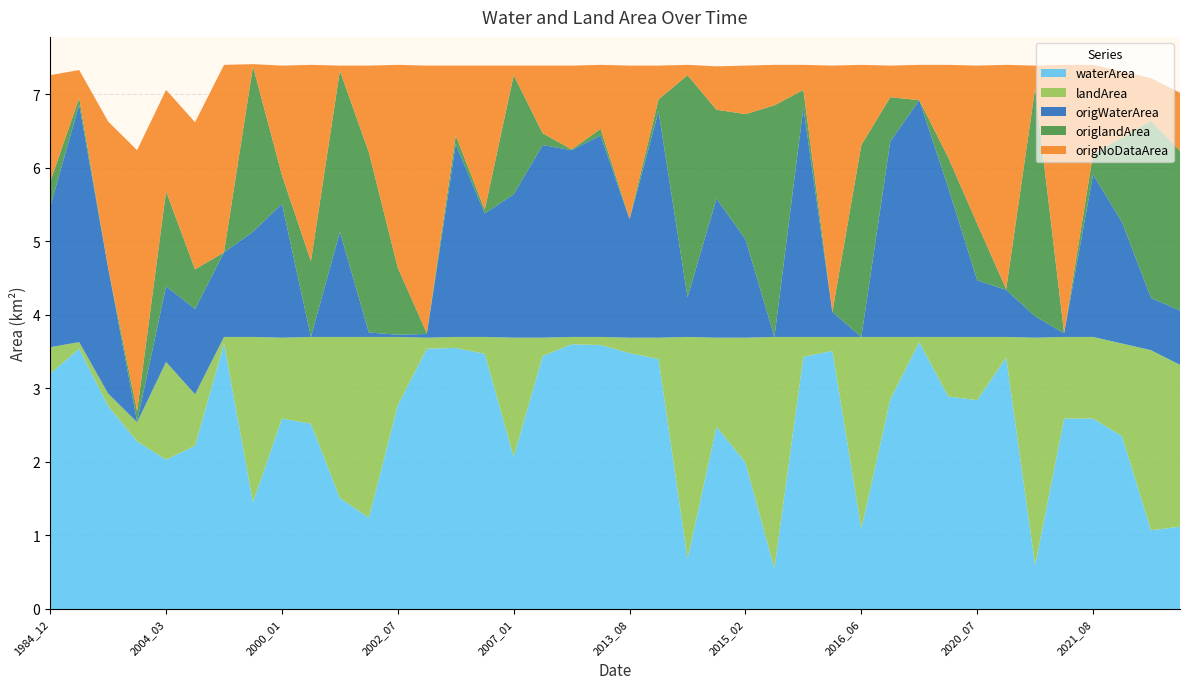

Reading left to right, what are all the values shown in this chart?

waterArea: 3.2	3.5	2.8	2.3	2.0	2.2	3.6	1.4	2.6	2.5	1.5	1.2	2.8	3.5	3.5	3.5	2.1	3.4	3.6	3.6	3.5	3.4	0.7	2.5	2.0	0.6	3.4	3.5	1.1	2.9	3.6	2.9	2.8	3.4	0.6	2.6	2.6	2.4	1.1	1.1
landArea: 0.4	0.1	0.2	0.3	1.3	0.7	0.1	2.2	1.1	1.2	2.2	2.5	0.9	0.1	0.1	0.2	1.6	0.2	0.1	0.1	0.2	0.3	3.0	1.2	1.7	3.1	0.3	0.2	2.6	0.8	0.1	0.8	0.9	0.3	3.1	1.1	1.1	1.3	2.5	2.2
origWaterArea: 1.9	3.2	1.7	0.0	1.0	1.2	1.1	1.4	1.8	0.0	1.4	0.1	0.0	0.1	2.6	1.7	1.9	2.6	2.5	2.7	1.6	3.1	0.5	1.9	1.3	0.0	3.1	0.3	0.0	2.7	3.2	2.0	0.8	0.6	0.3	0.1	2.2	1.6	0.7	0.7
origlandArea: 0.3	0.1	0.0	0.1	1.3	0.5	0.0	2.2	0.4	1.0	2.2	2.5	0.9	0.0	0.1	0.1	1.6	0.2	0.0	0.1	0.0	0.2	3.0	1.2	1.7	3.1	0.2	0.0	2.6	0.6	0.0	0.4	0.8	0.0	3.1	0.0	0.3	1.1	2.4	2.2
origNoDataArea: 1.4	0.4	2.0	3.5	1.4	2.0	2.5	0.0	1.5	2.7	0.1	1.2	2.8	3.6	0.9	2.0	0.1	0.9	1.1	0.9	2.1	0.5	0.1	0.6	0.7	0.6	0.3	3.4	1.1	0.4	0.5	1.3	2.1	3.0	0.3	3.6	1.2	0.9	0.6	0.8